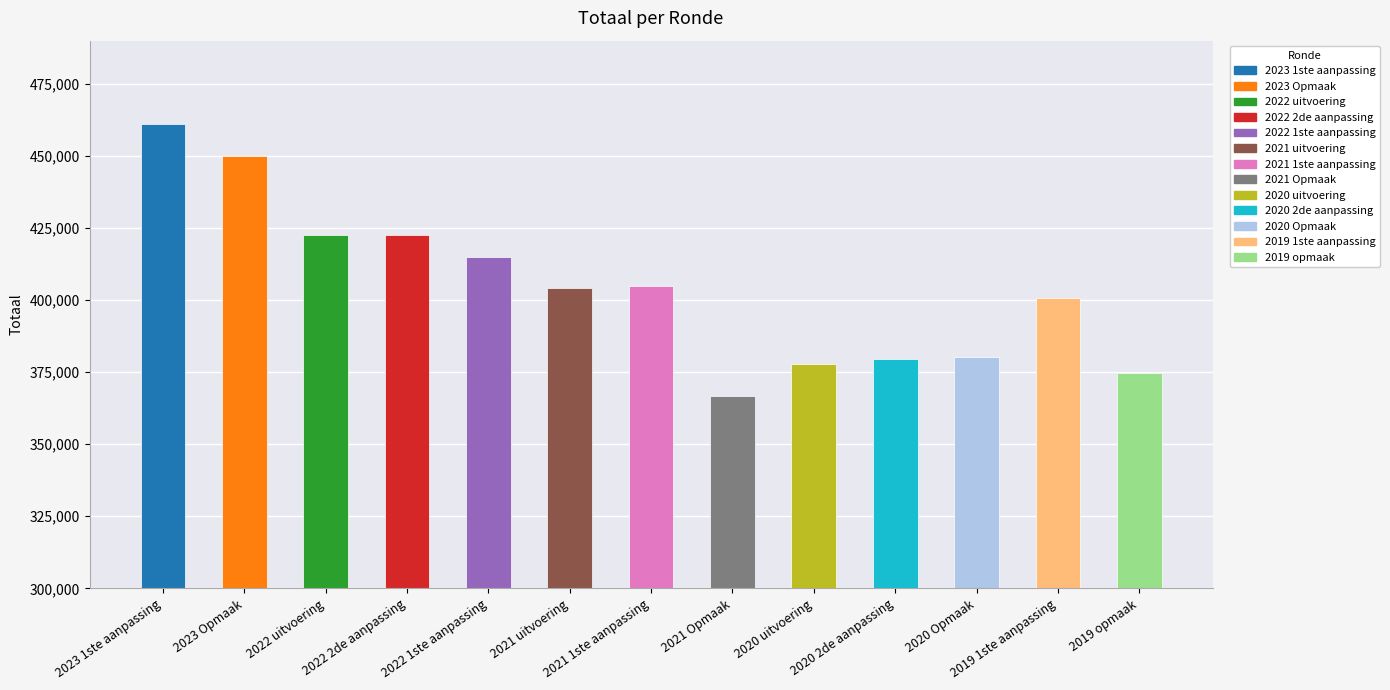

What is the maximum value shown in the chart?

461065